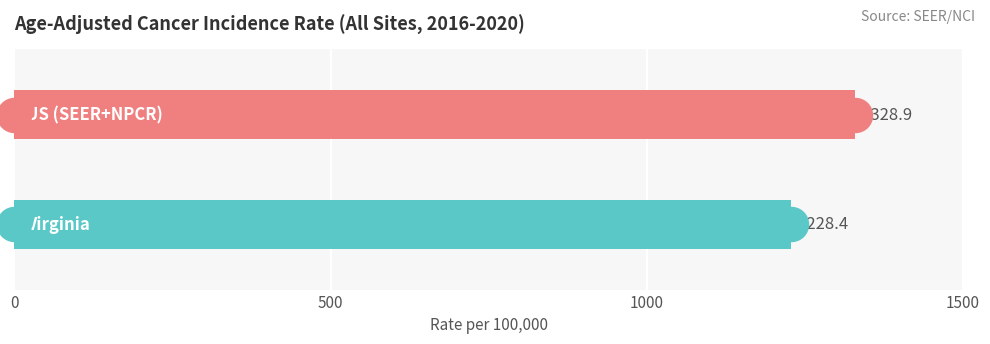

Which has a higher value, 0 or 500?

500